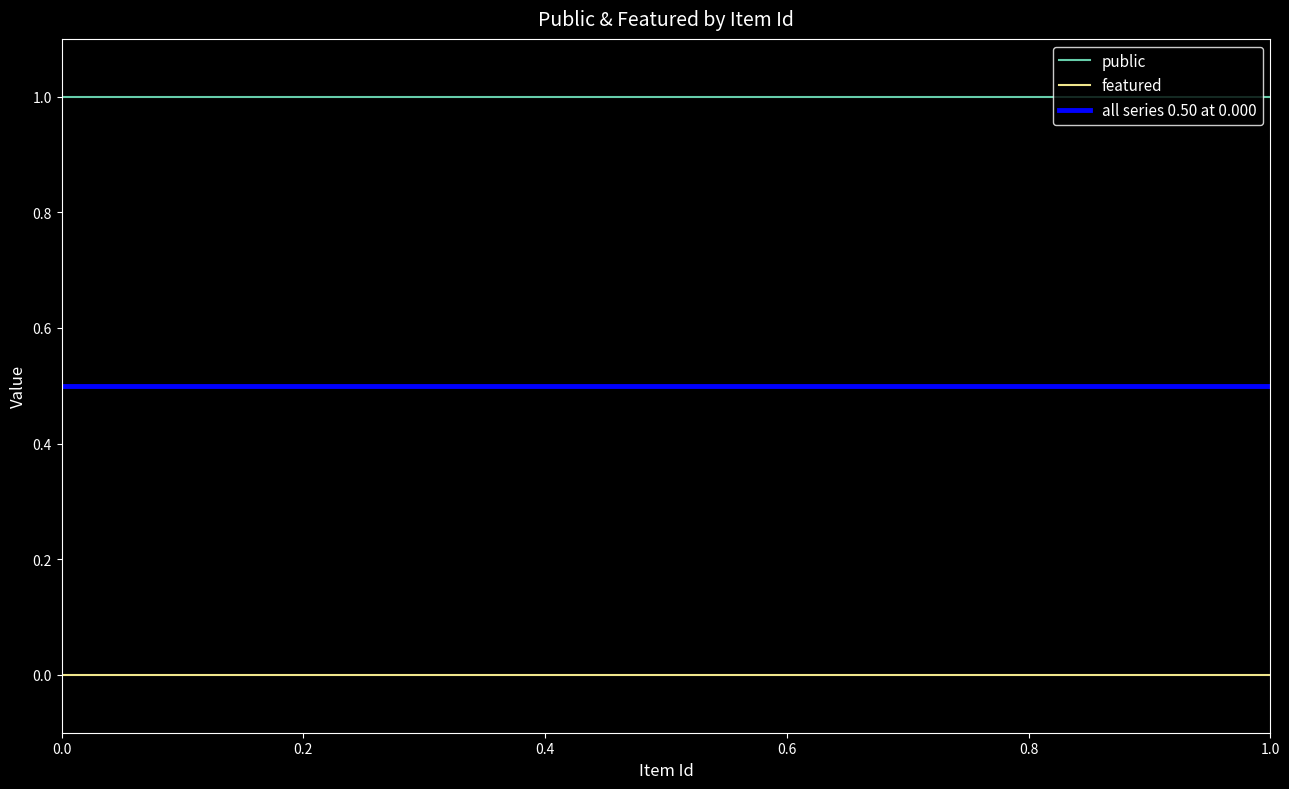

At 0.2, list the series in order from smallest to largest.

featured, all series 0.50 at 0.000, public